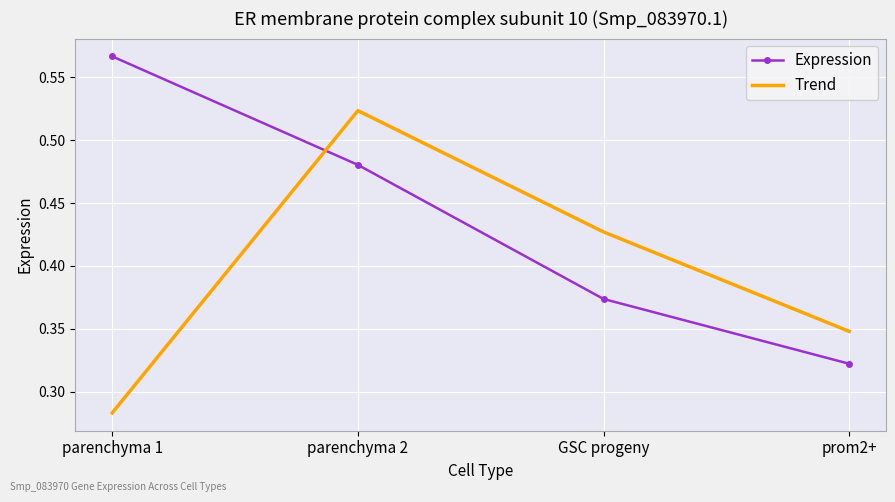

Which series has the largest total across all categories?

Expression